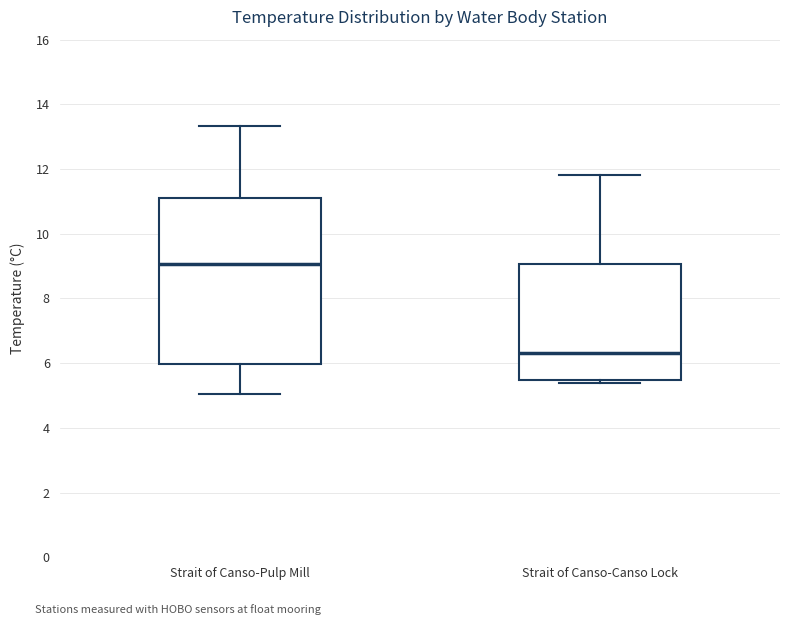

Reading left to right, read every box against the y-axis: the position of its median line, the range the box covers, and the ends of its whiskers. The values are not printed on the chart, so give them approximately, as read against the axis.

Strait of Canso-Pulp Mill: median 9.0, box 6.0 to 11.2, whiskers 5.0 to 13.4
Strait of Canso-Canso Lock: median 6.4, box 5.4 to 9.0, whiskers 5.4 (just below the box's lower edge) to 11.8